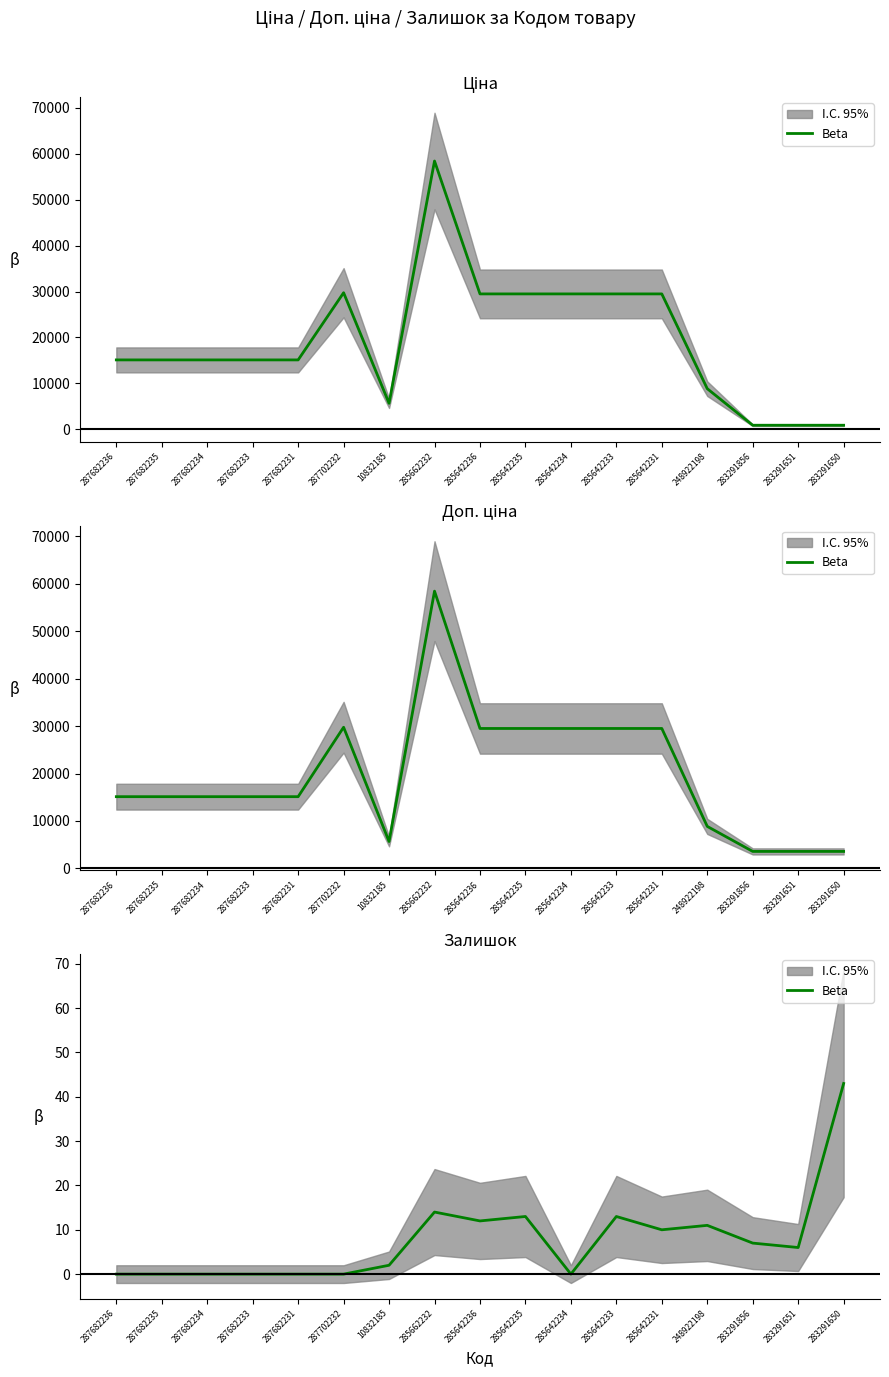

At which category does the chart reach its peak across all series?

283291650